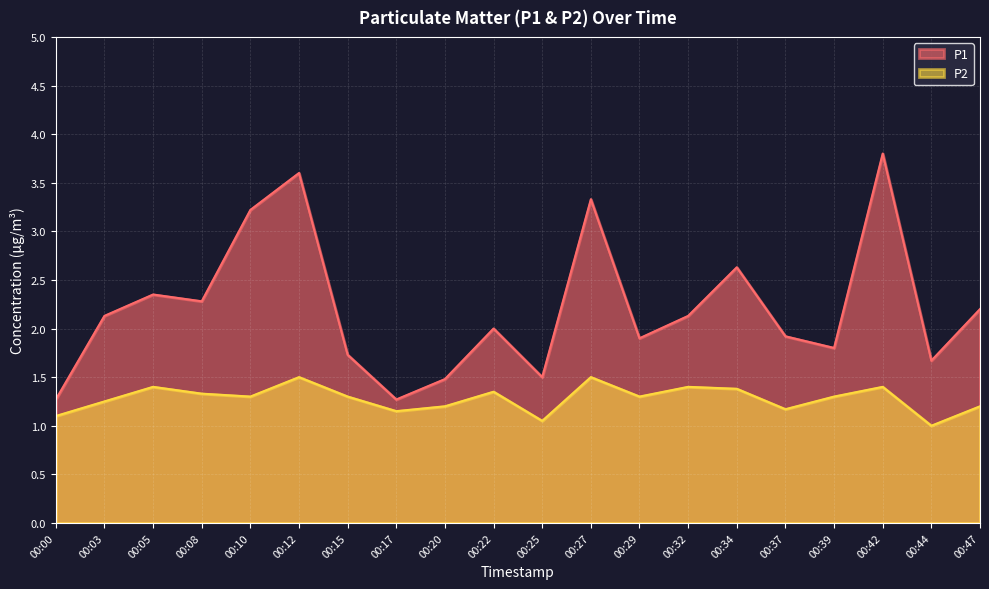

Which series has the largest total across all categories?

P1